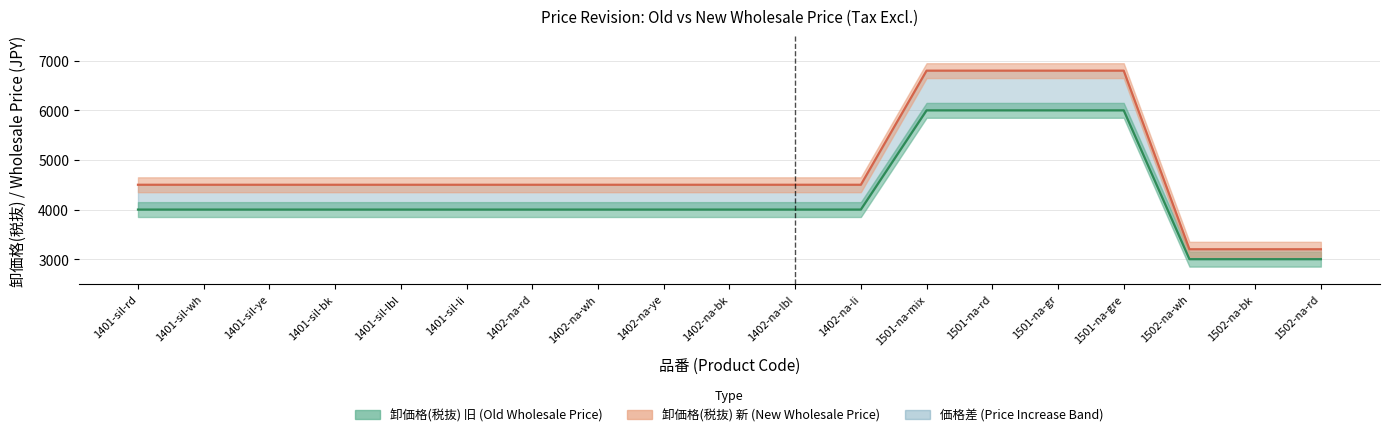

Which series has the widest spread of values?

卸価格(税抜) 新